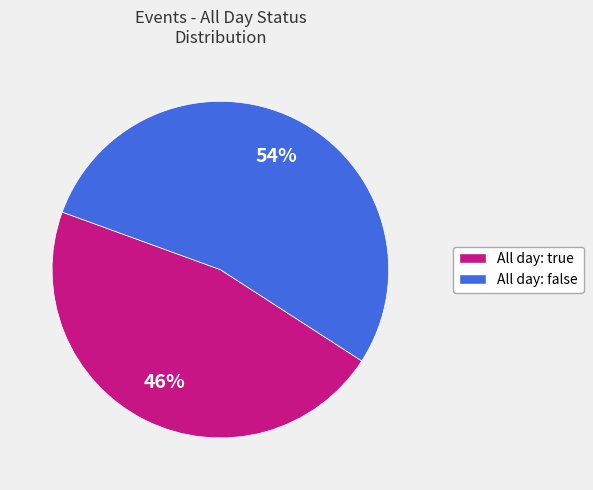

Is there a majority slice in this chart?

Yes